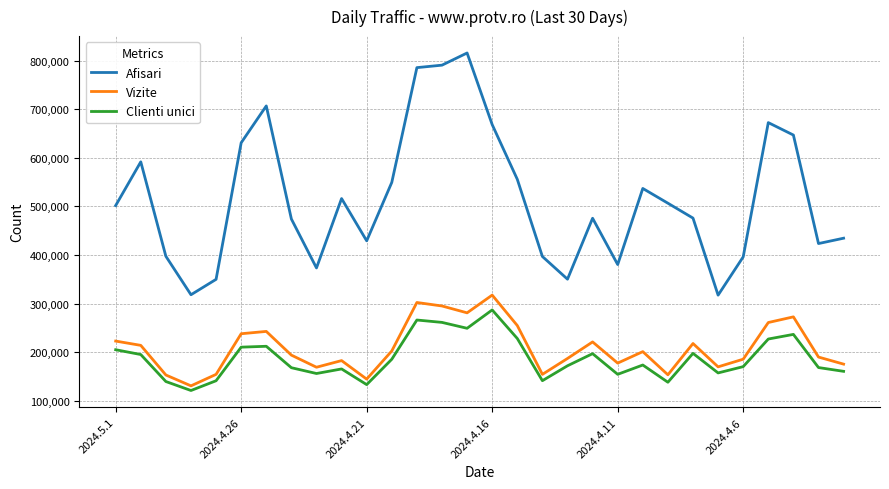

What is the difference between the maximum and minimum values in the Afisari series?

498713